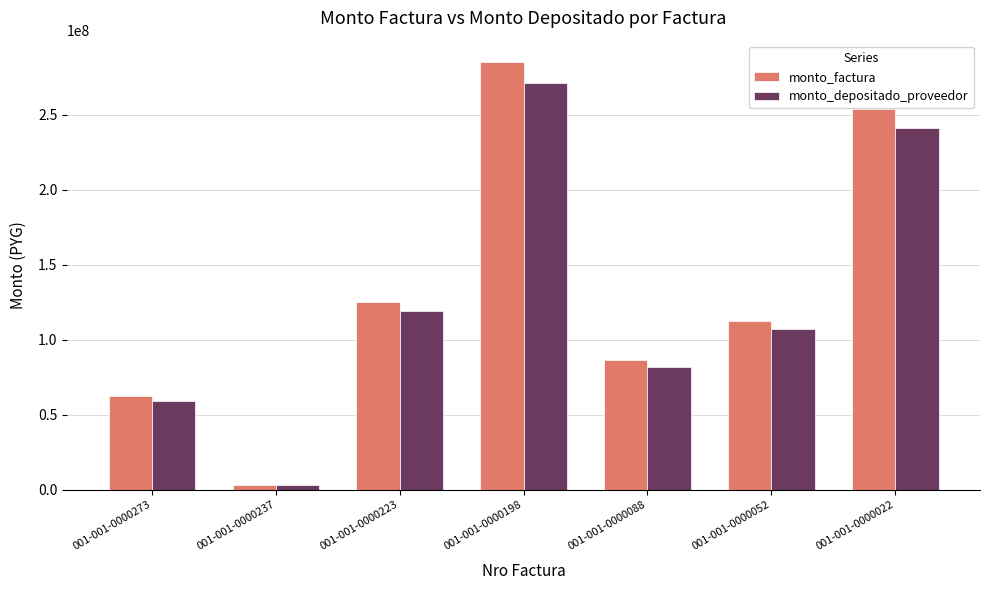

At 001-001-0000198, list the series in order from largest to smallest.

monto_factura, monto_depositado_proveedor